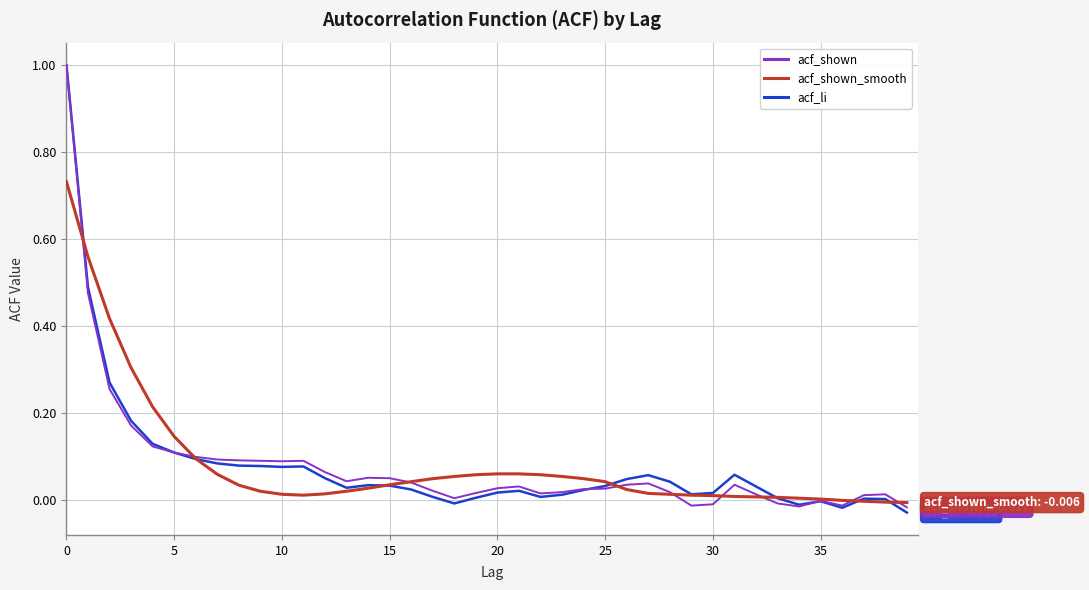

What is the maximum value shown in the chart?

1.0